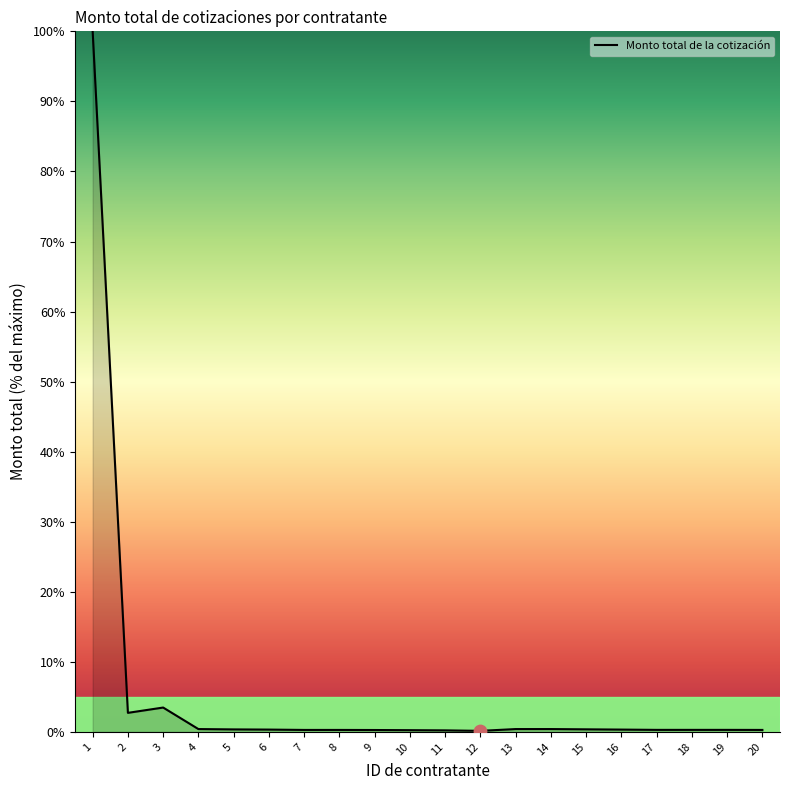

What is the change in value from 11 to 18?

+0.1